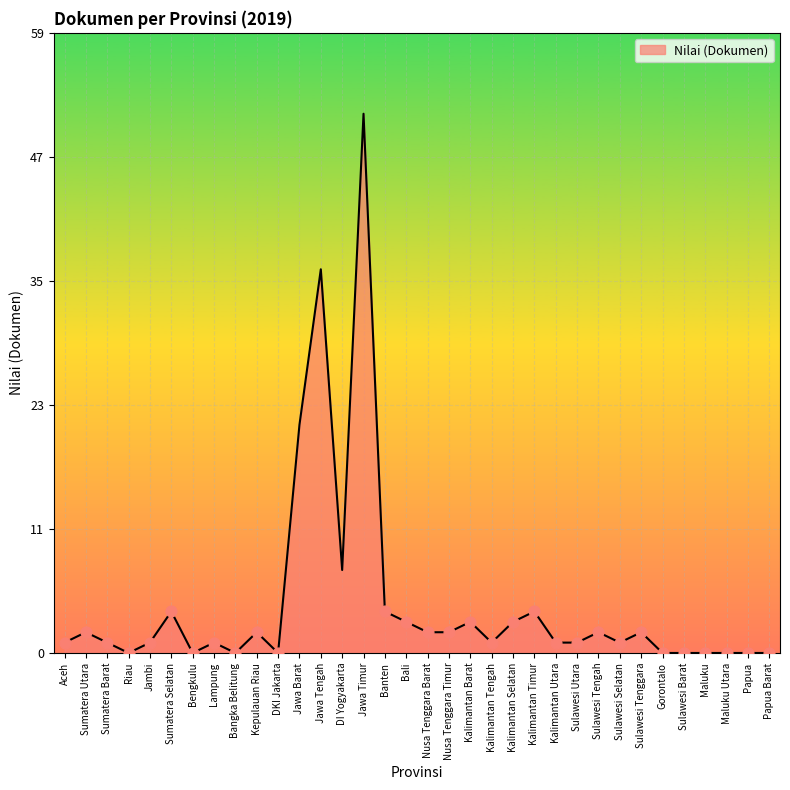

Is this an area chart (filled region under the line)?

Yes